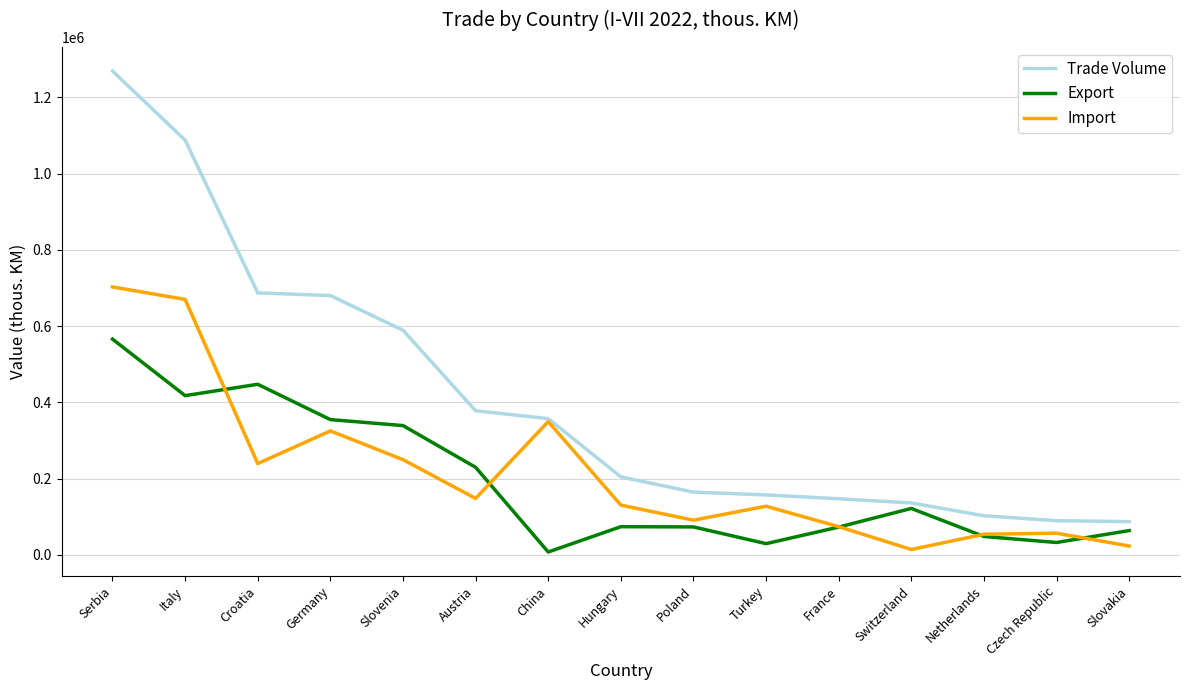

Rank the series at Switzerland from lowest to highest value.

Import, Export, Trade Volume